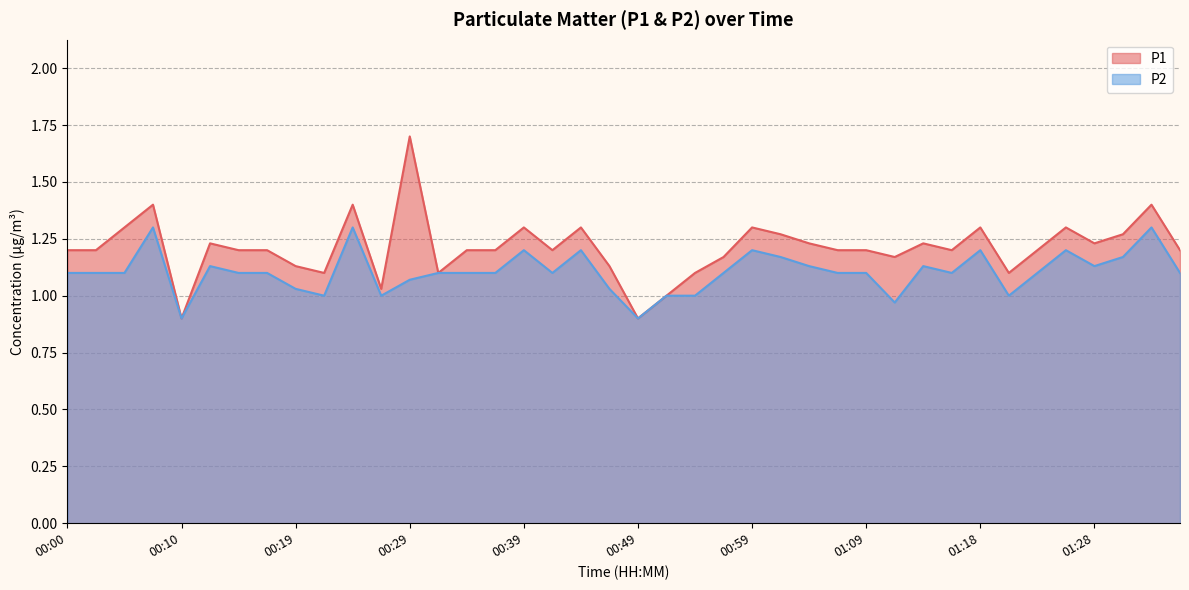

Which series changed the most between 00:02 and 00:07?

P1